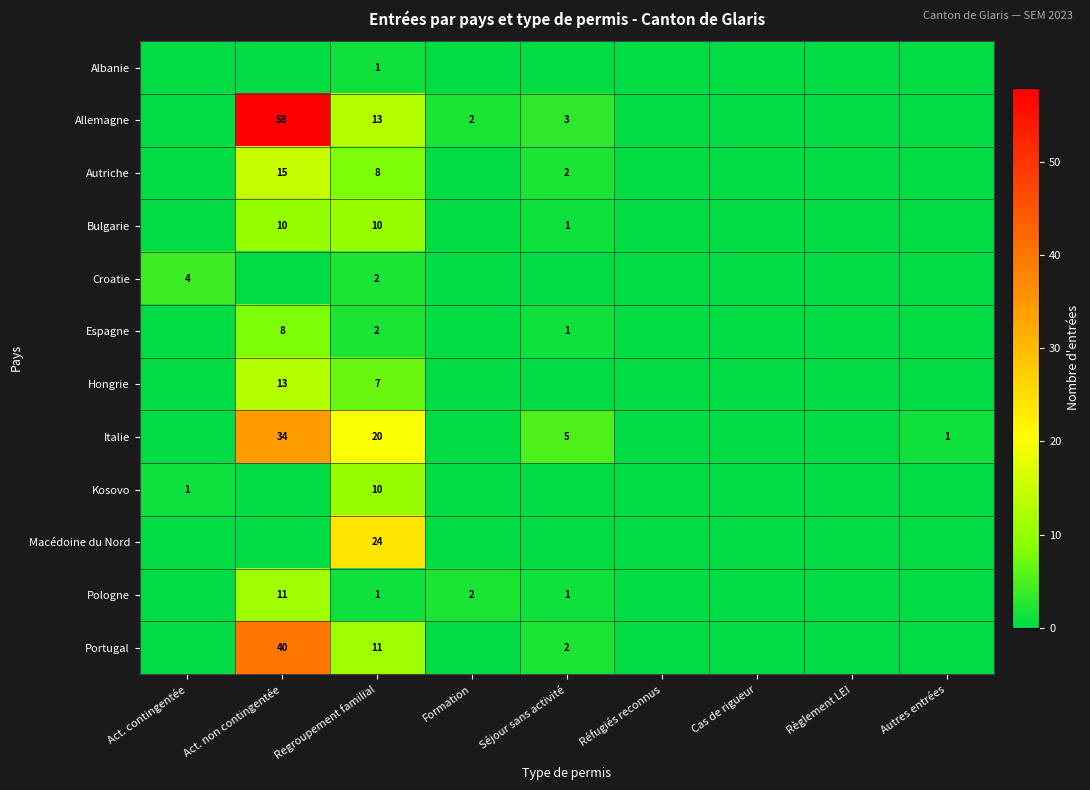

Which category has the lowest value across all series?

Act. contingentée